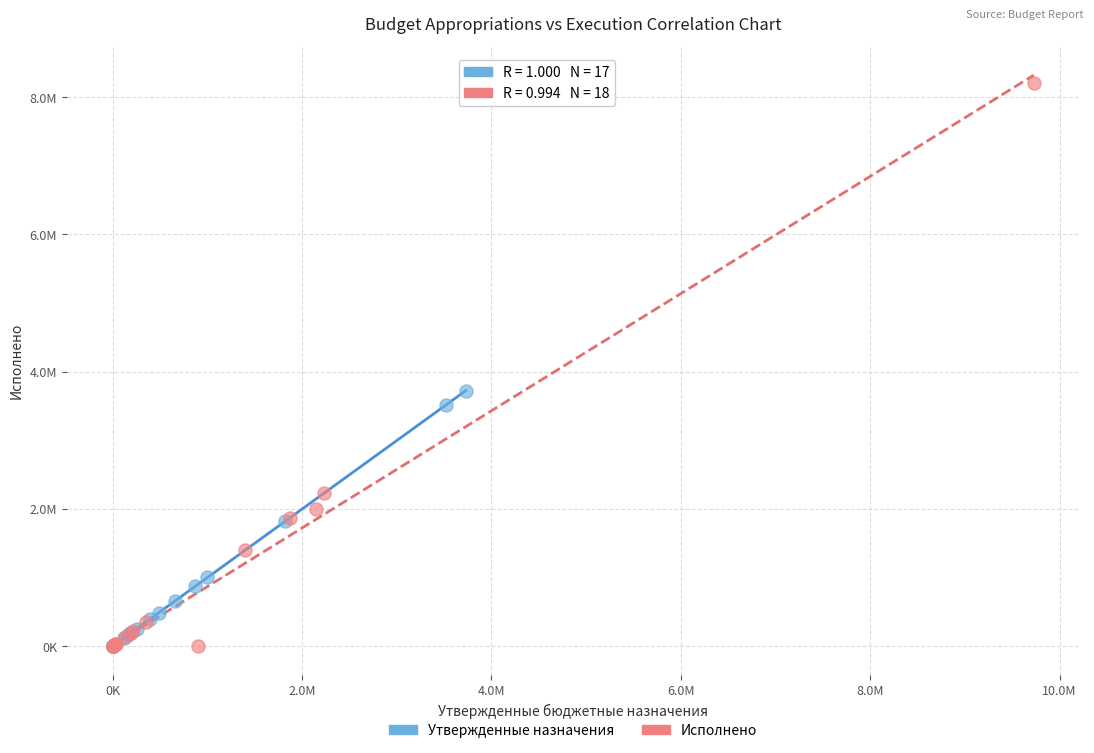

What are all the series names shown in the legend?

Утвержденные назначения, Исполнено